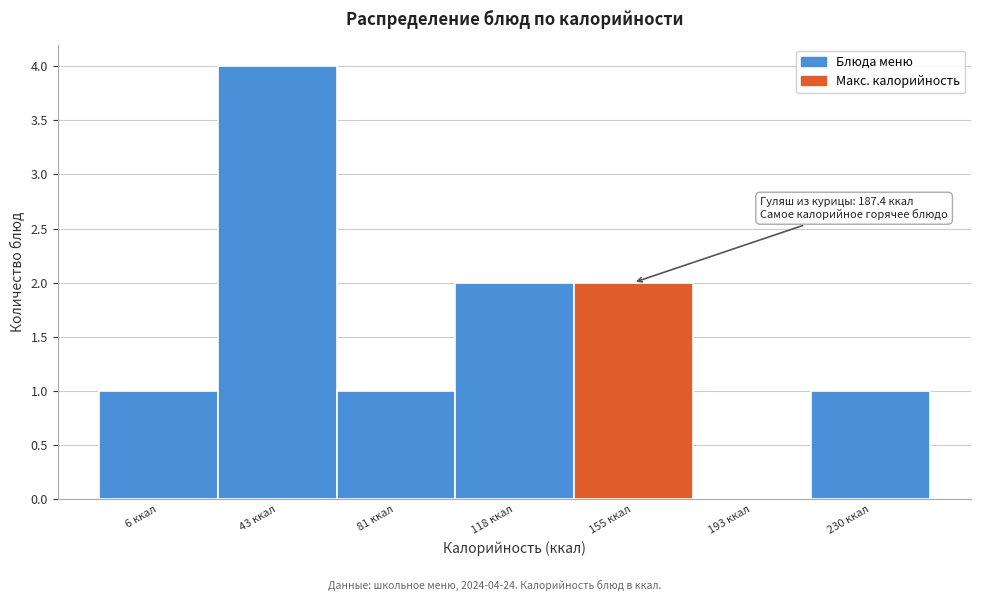

Reading left to right, extract all data points from this chart.

6 ккал=1	43 ккал=4	81 ккал=1	118 ккал=2	155 ккал=2	193 ккал=0	230 ккал=1